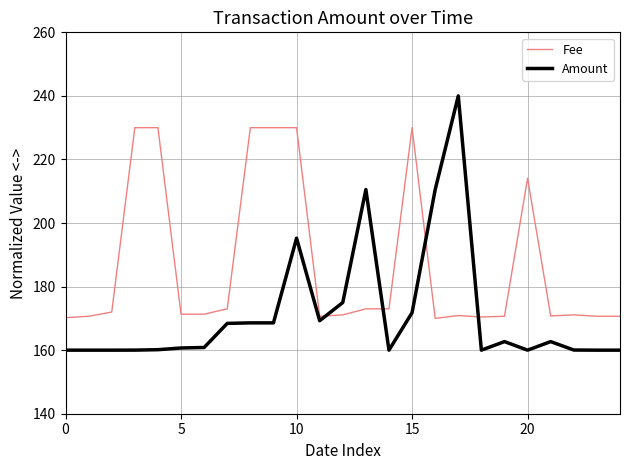

What is the maximum value for Amount?

240.0